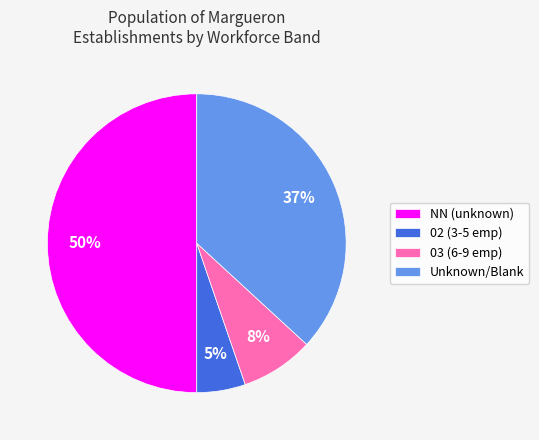

Does 02 (3-5 emp) account for over 50% of the chart?

No